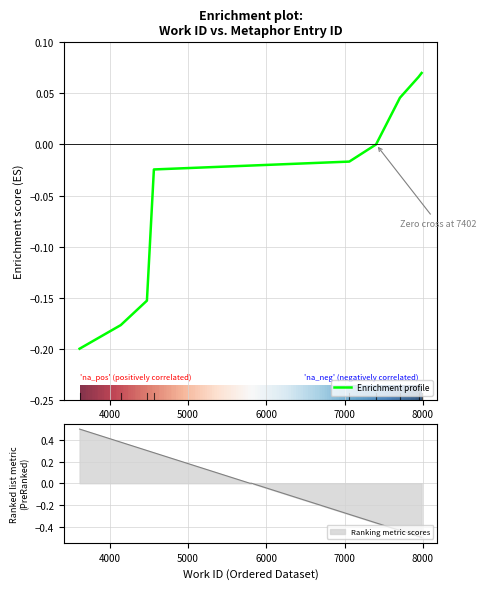

True or false: the data has more than 1 interior local peaks.

False